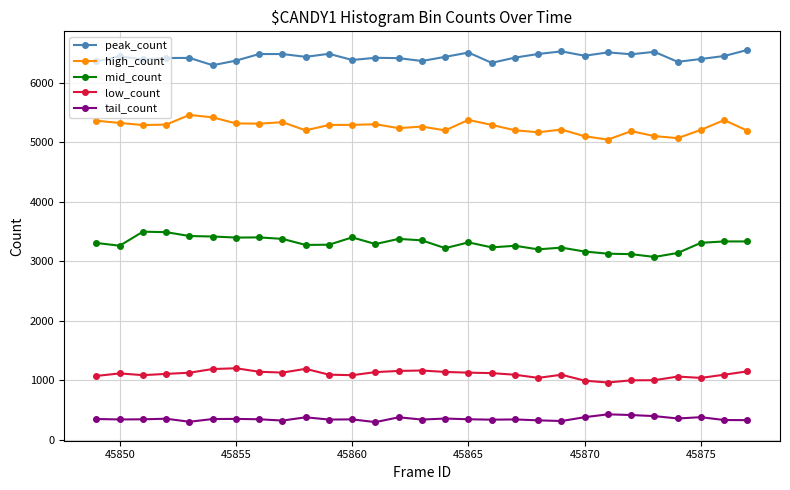

True or false: tail_count has more than 2 points higher than both neighbors.

True